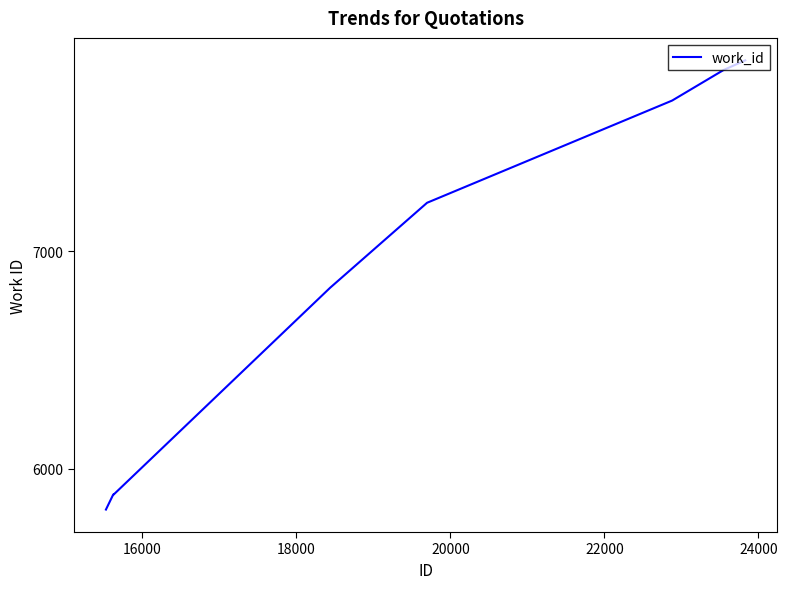

What is the difference between the maximum and second lowest values?

1998